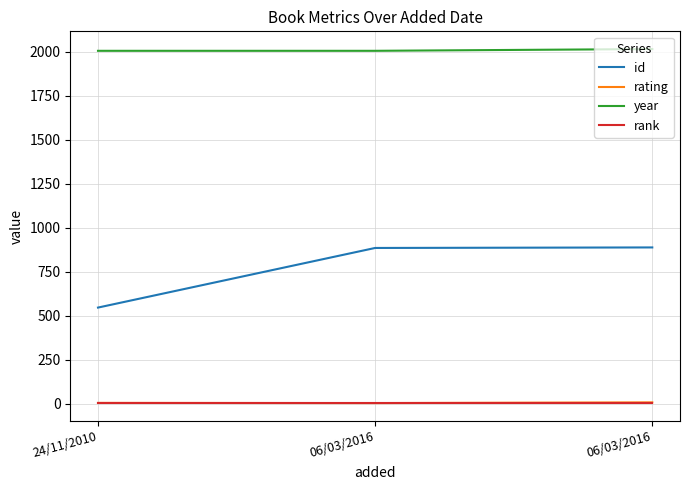

What value does the rank series have at 24/11/2010?

1